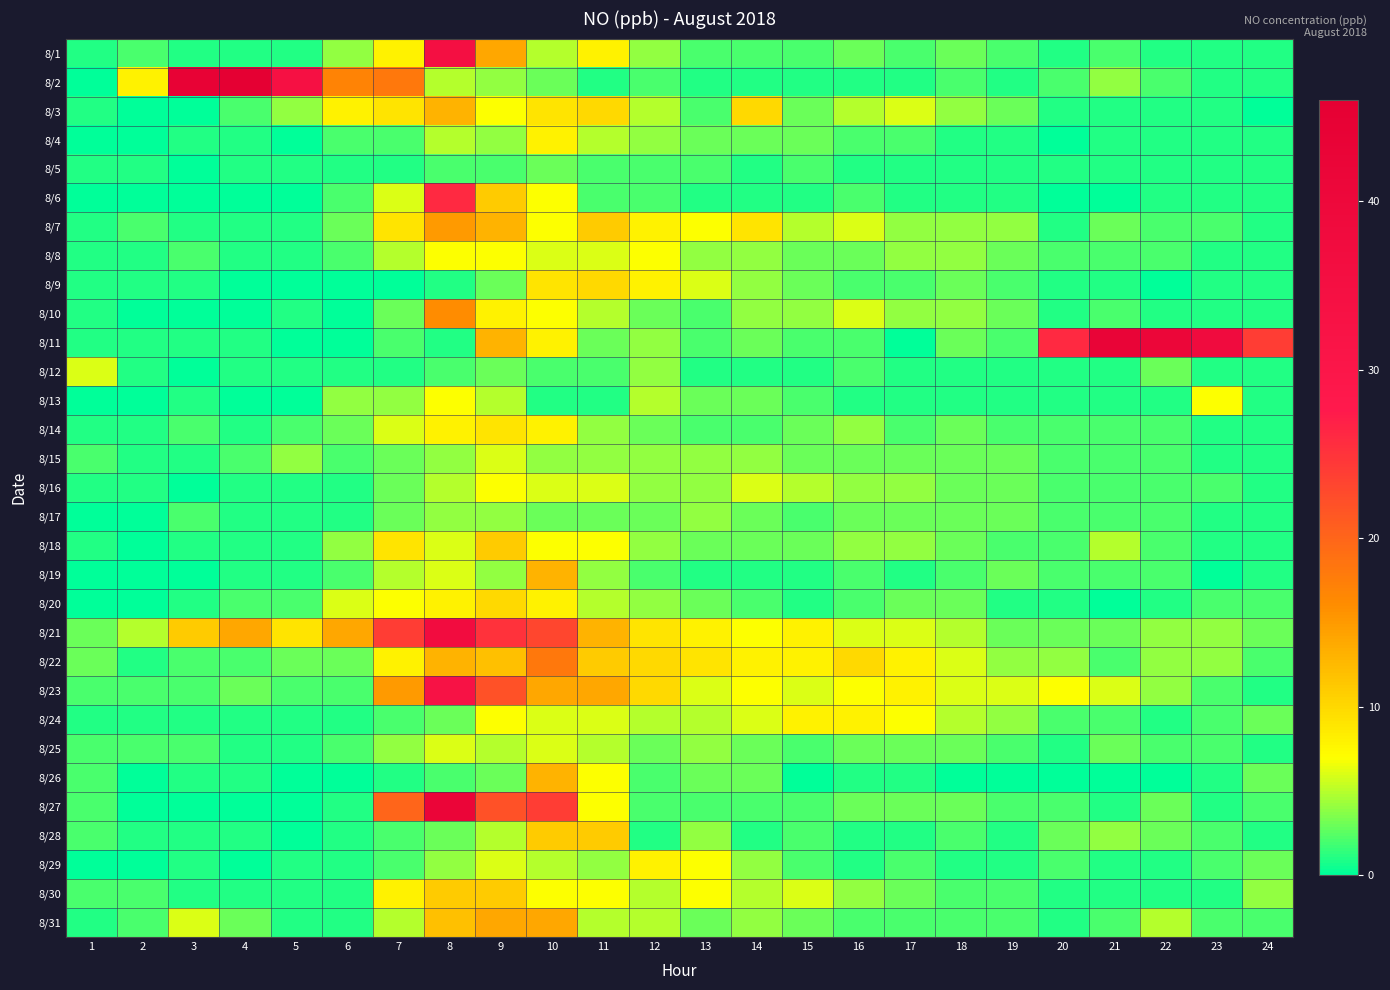

At which category does the chart reach its minimum across all series?

1